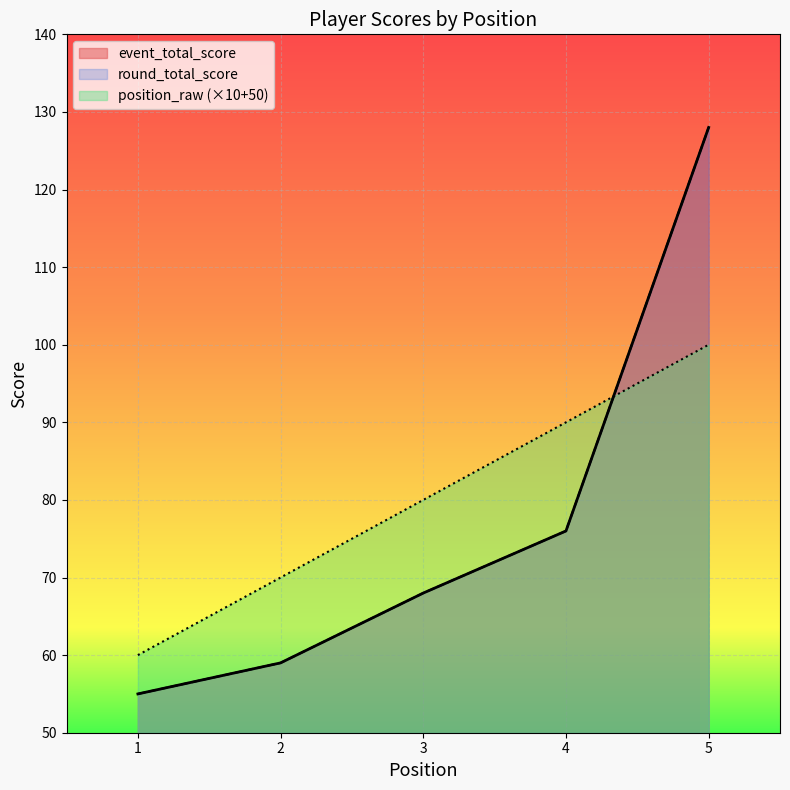

The value of event_total_score at 4 is 106. True or false?

False